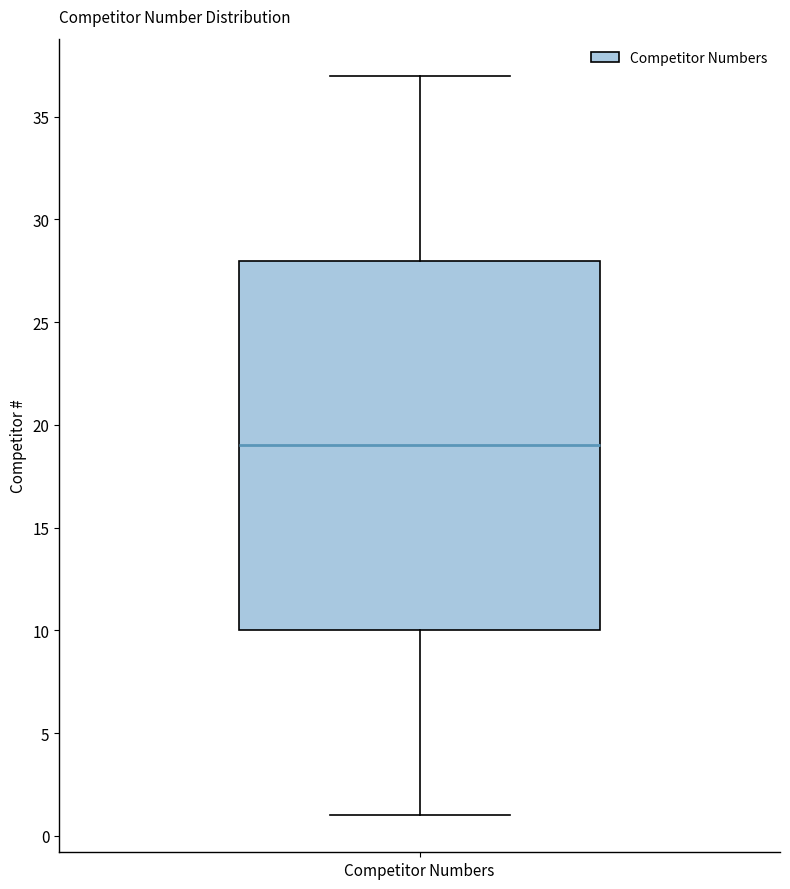

Read this box plot against the y-axis: the position of the median line, the range covered by the box, and the ends of both whiskers. The values are not printed on the chart, so give them approximately, as read against the axis.

median 19, box 10 to 28, whiskers 1 to 37